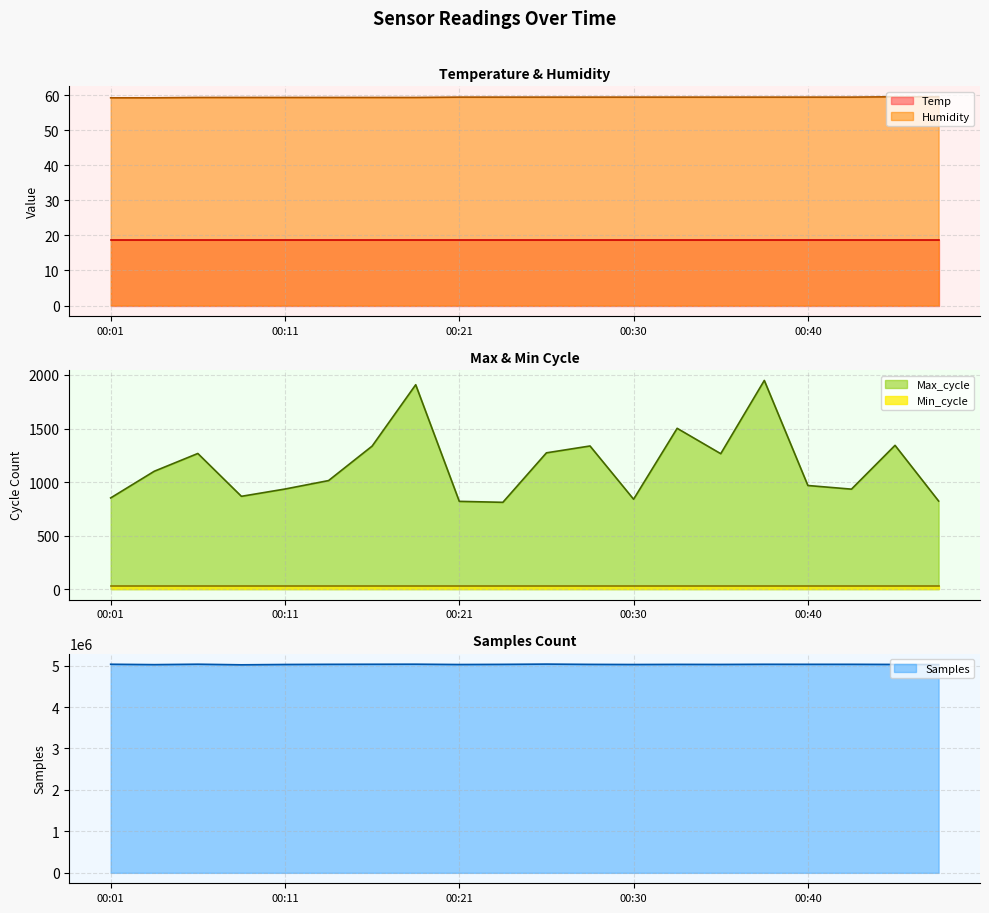

What is the total value across all series at 00:16?

5032784.4